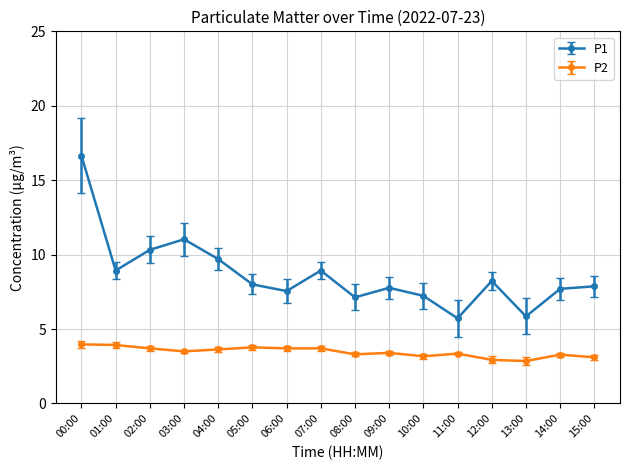

What is the average value of the P2 series?

3.5